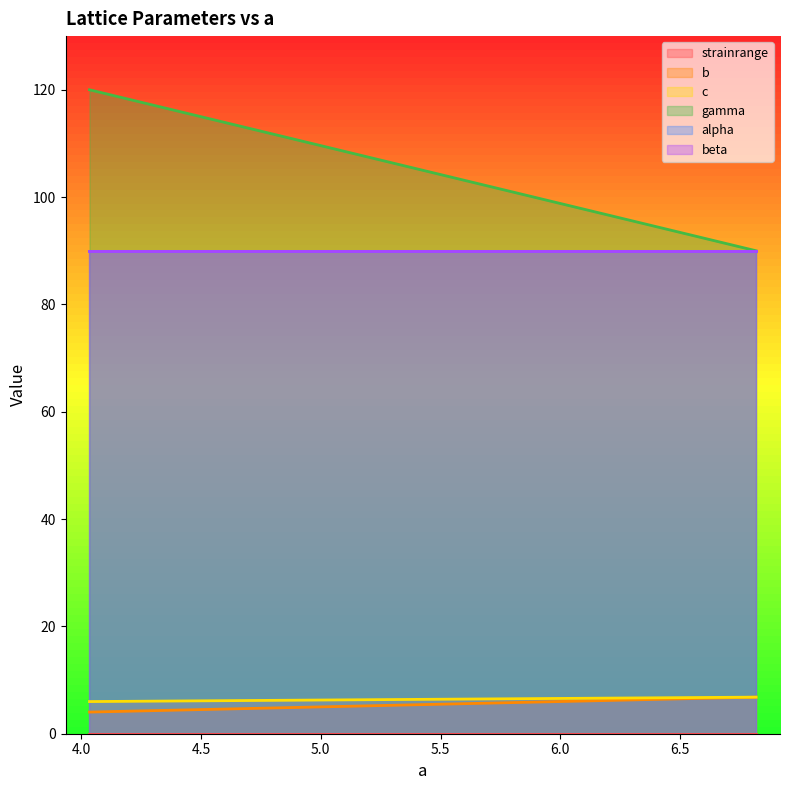

True or false: b and c cross at least once.

False